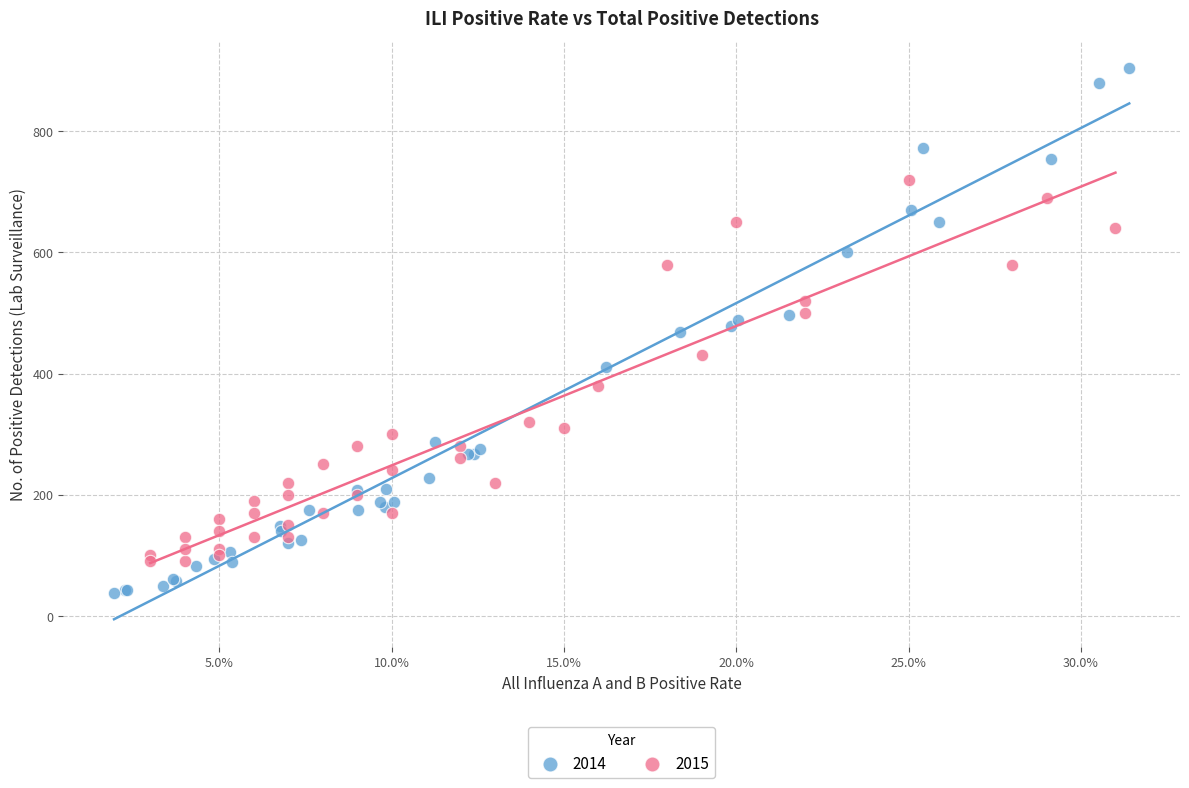

Which series contains the lowest Y value?

2014